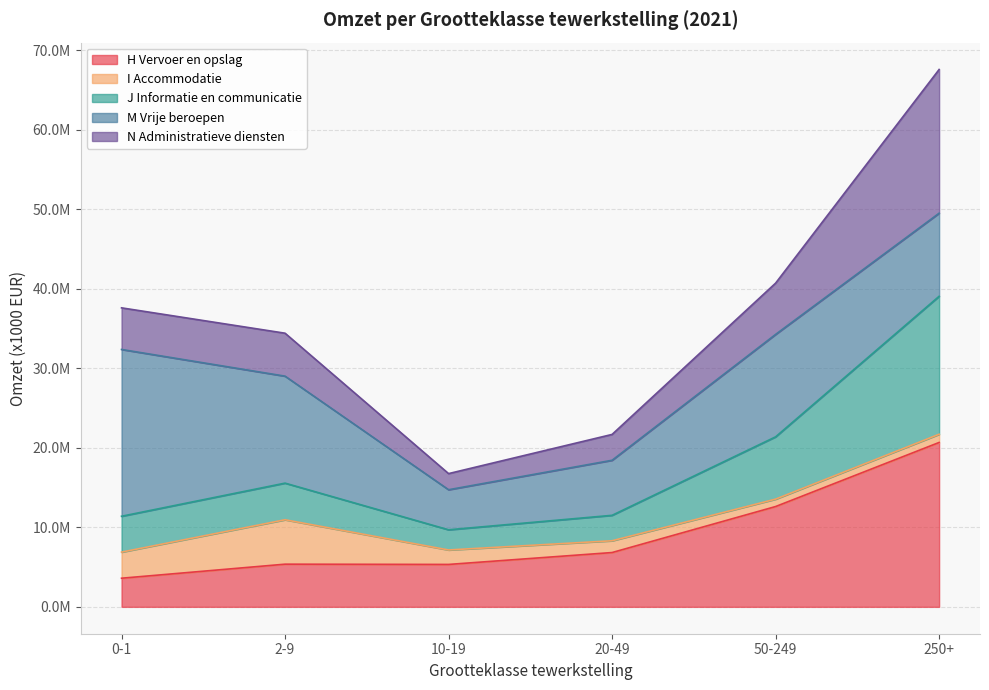

True or false: N Administratieve diensten and M Vrije beroepen intersect in this chart.

True